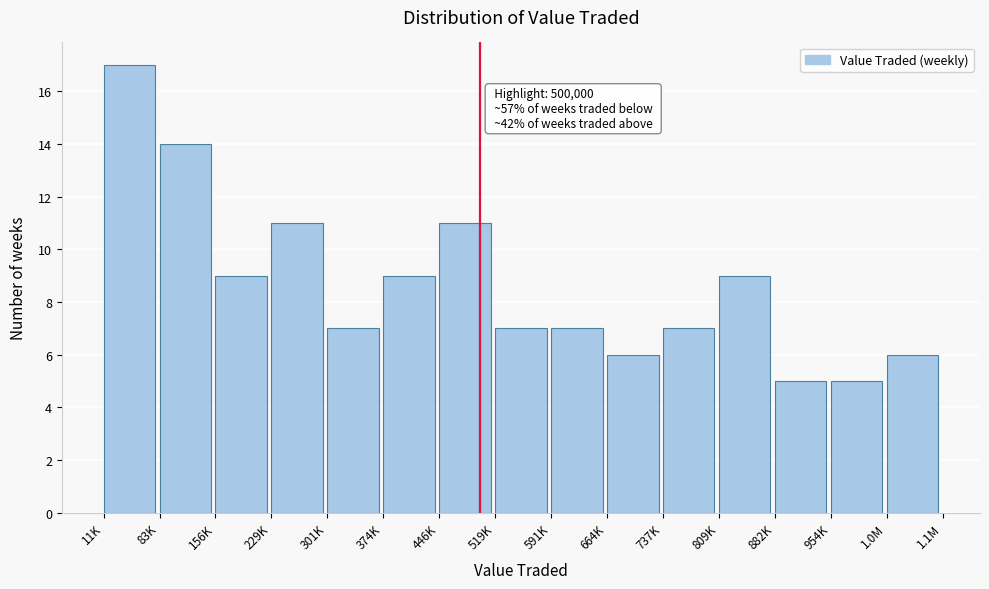

Reading left to right, transcribe all the data shown in this chart.

17	14	9	11	7	9	11	7	7	6	7	9	5	5	6